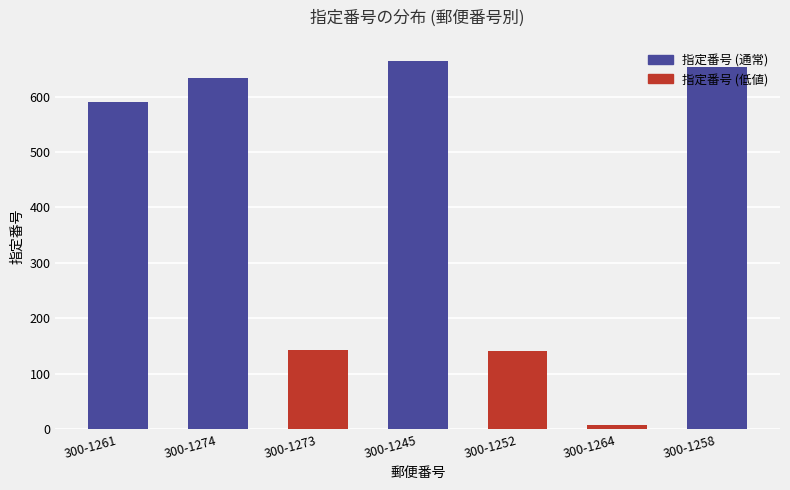

Which category has the lowest value across all series?

300-1264